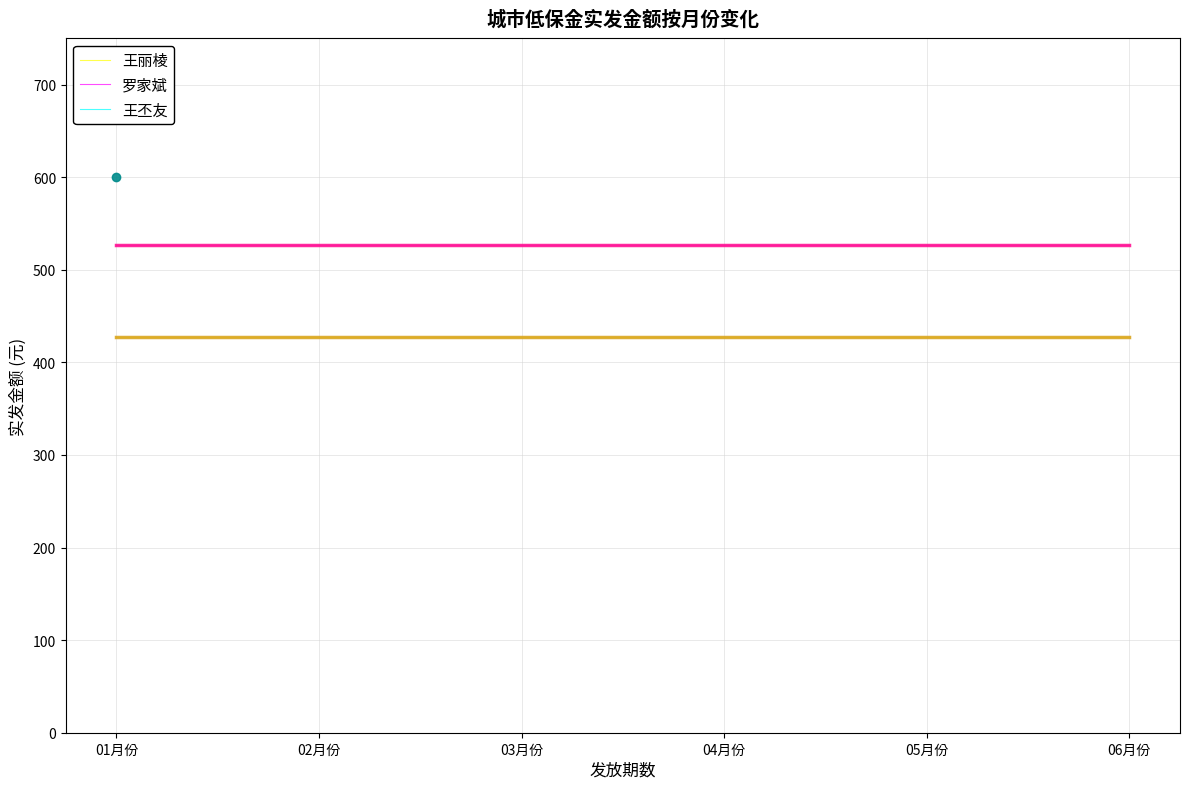

At how many categories does at least one series exceed 518?

6